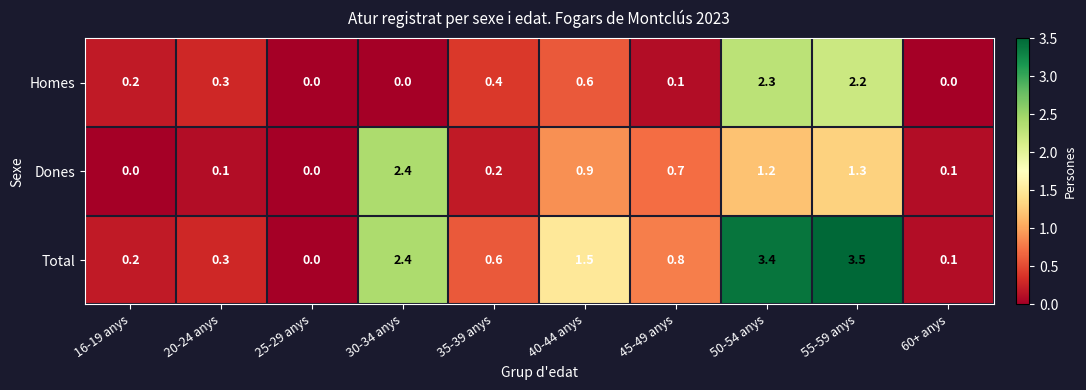

Reading left to right, extract all data points from this chart.

Homes: 0.2	0.3	0.0	0.0	0.4	0.6	0.1	2.3	2.2	0.0
Dones: 0.0	0.1	0.0	2.4	0.2	0.9	0.7	1.2	1.3	0.1
Total: 0.2	0.3	0.0	2.4	0.6	1.5	0.8	3.4	3.5	0.1